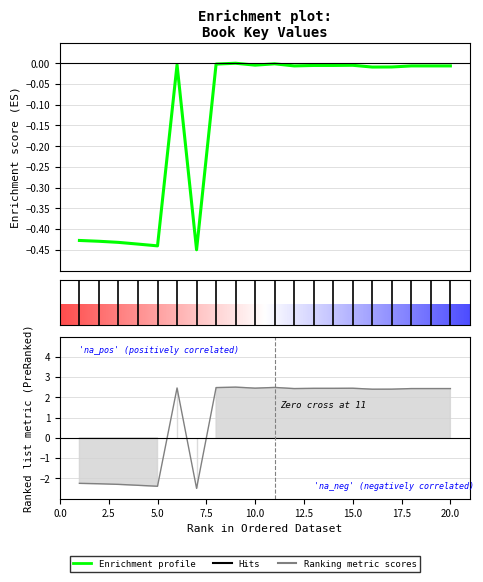

How many interior local valleys (lower than both neighbors) does the data have?

7